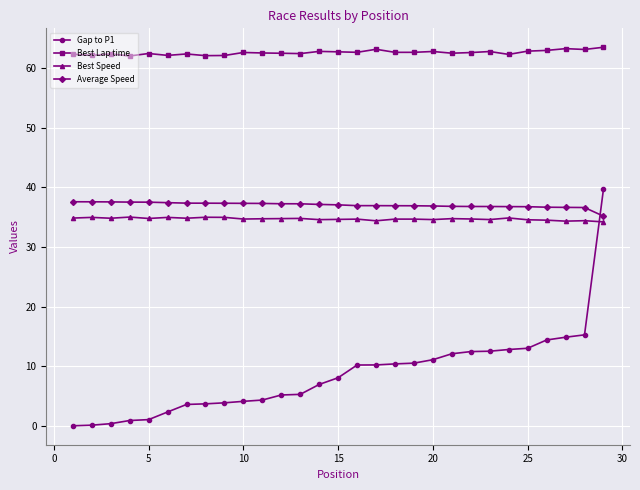

Which series has the largest total across all categories?

Best Lap time